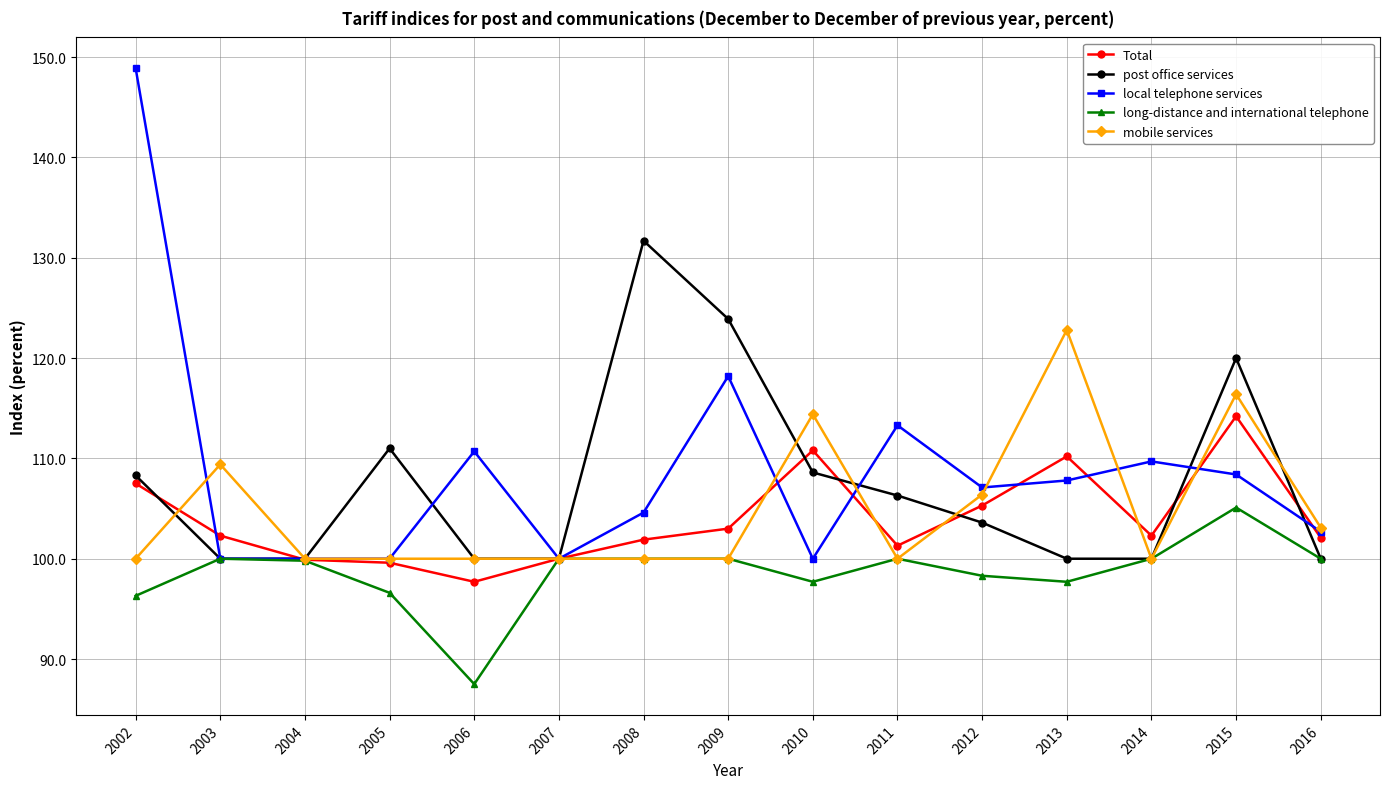

What is the total value across all series at 2008?

538.2